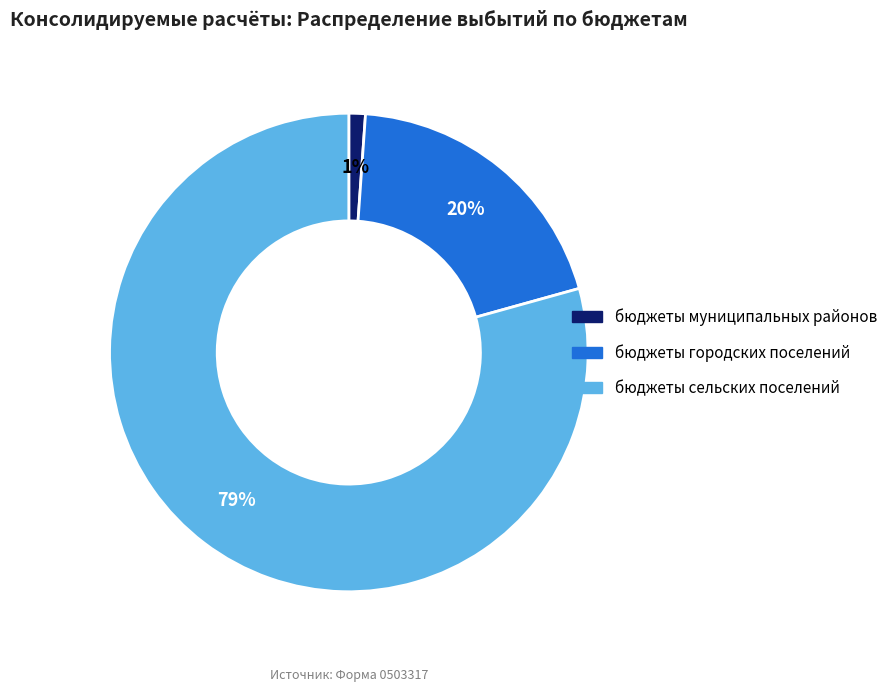

Count the number of slices in the pie.

3